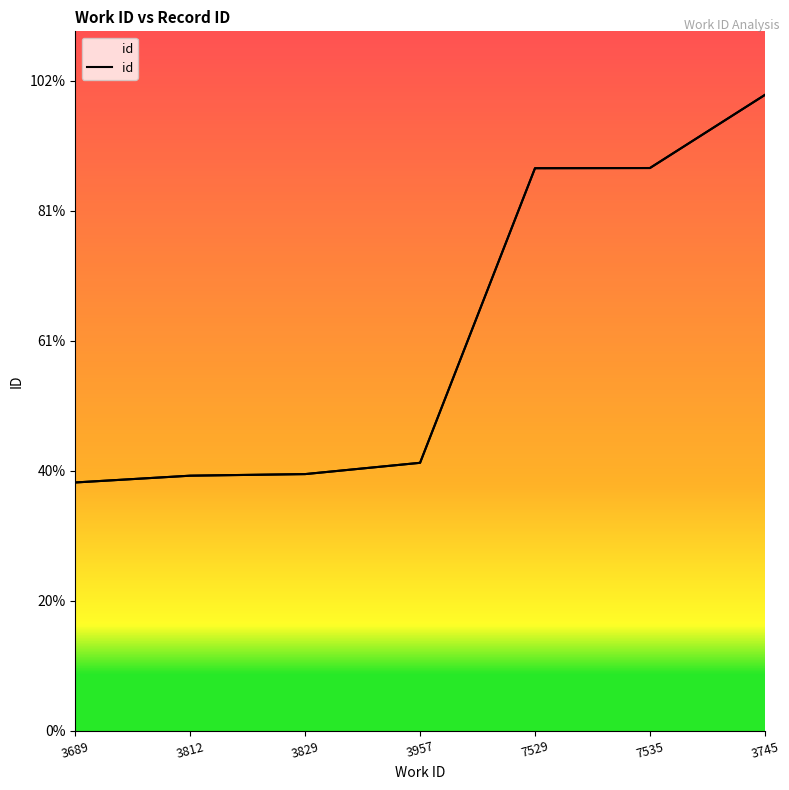

Reading left to right, extract all data points from this chart.

9554	9815	9876	10310	21639	21646	24457